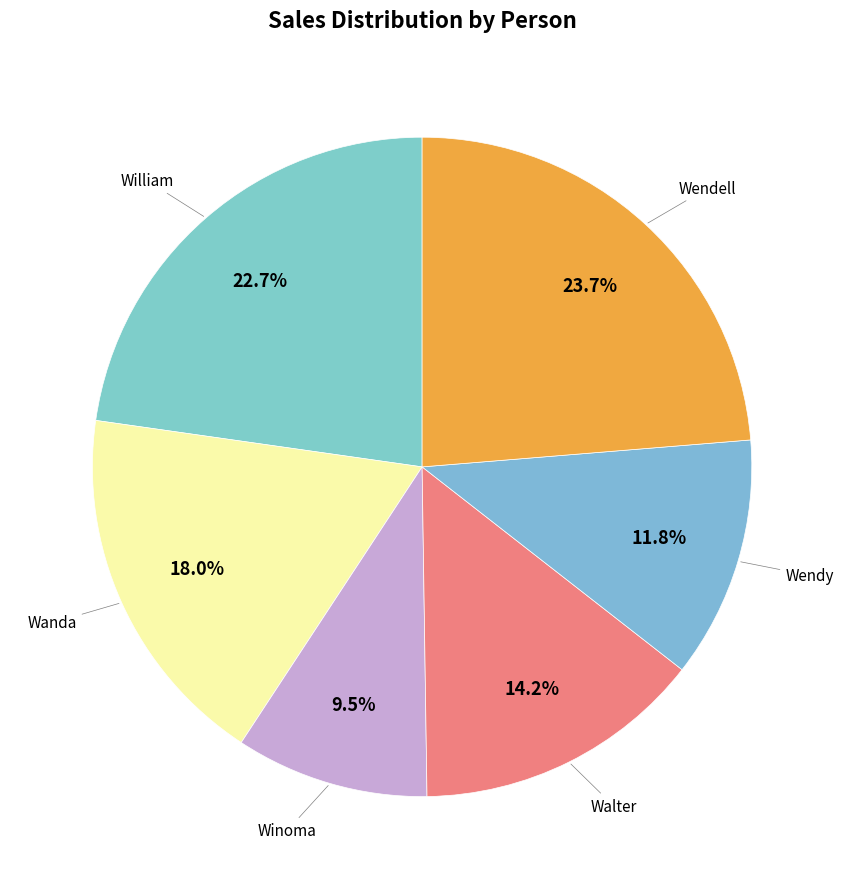

How many slices are in this pie chart?

6